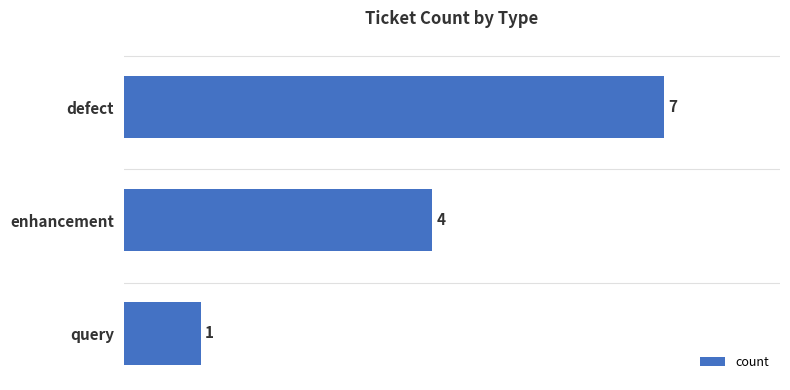

Reading top to bottom, extract all data points from this chart.

defect=7	enhancement=4	query=1